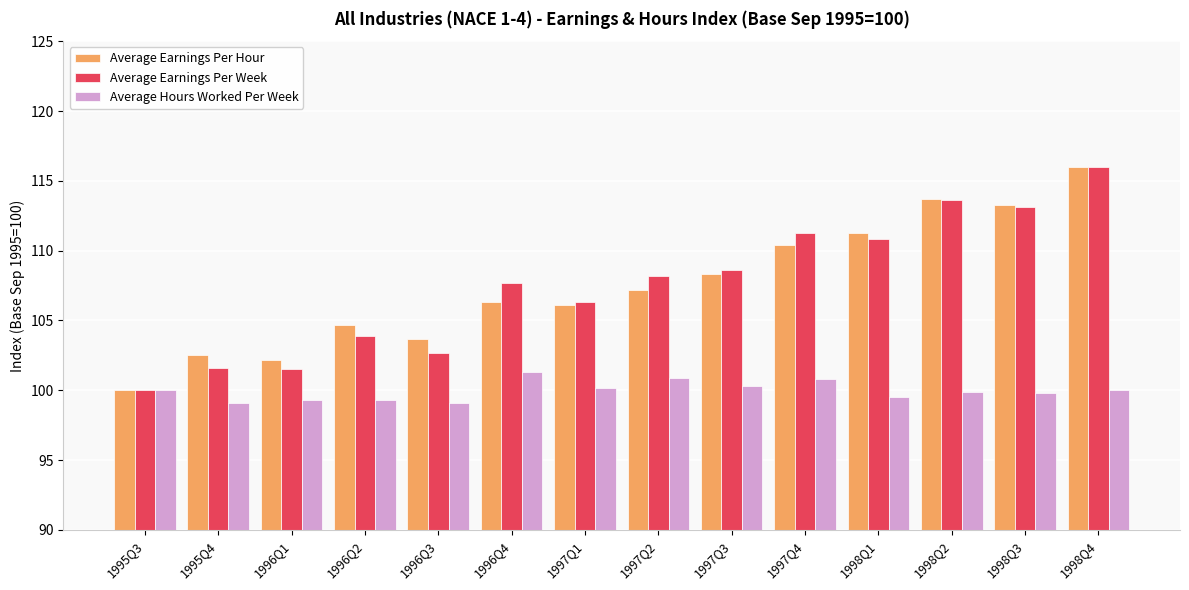

What is the difference between the second highest and minimum values in the Average Earnings Per Hour series?

13.7